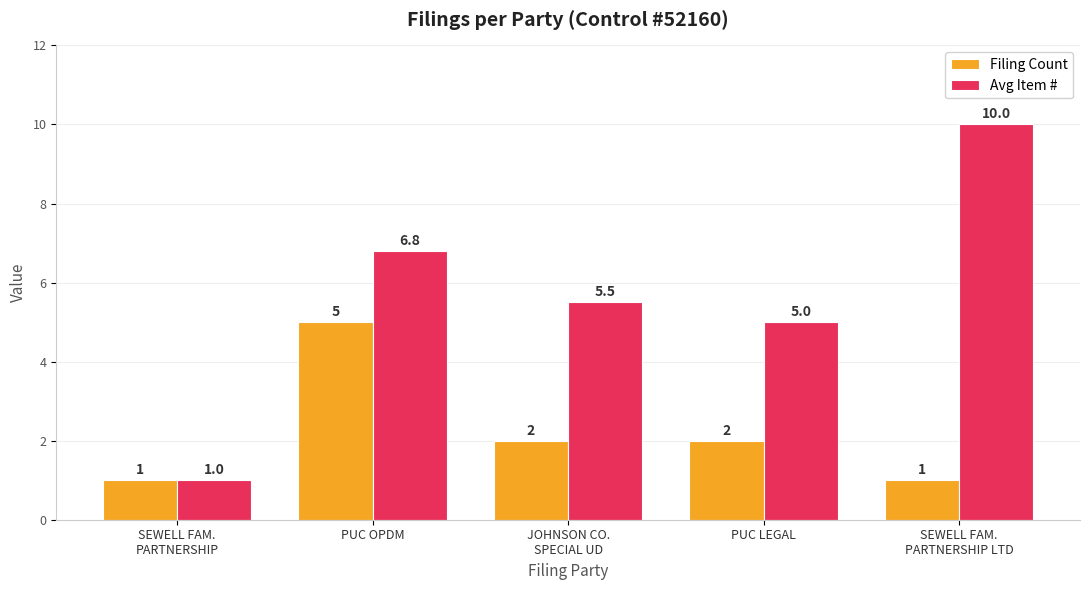

True or false: Avg Item # has a value of 11.9 at PUC OPDM.

False